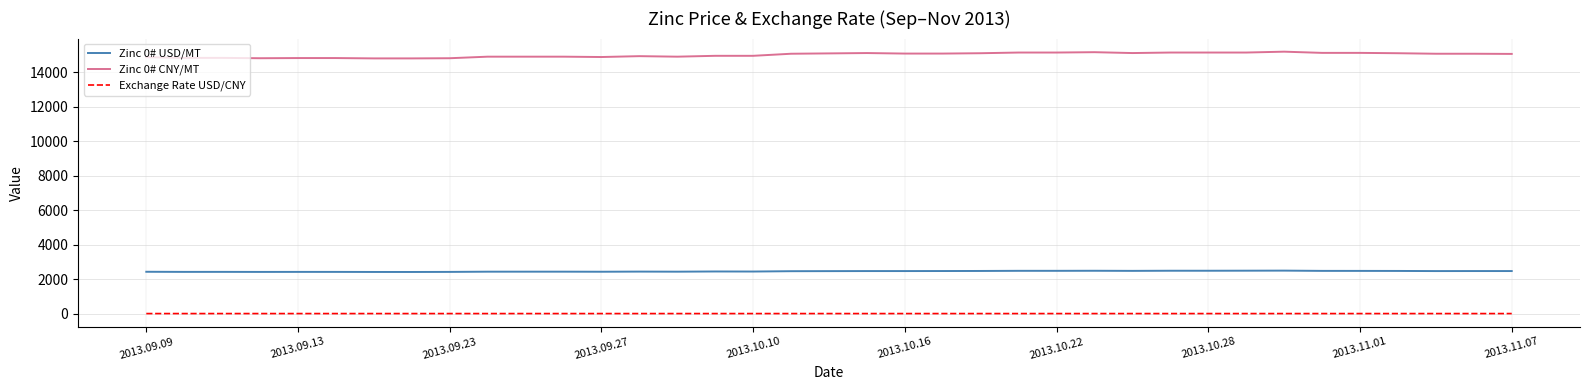

Rank the series by their maximum value, from highest to lowest.

Zinc 0# CNY/MT, Zinc 0# USD/MT, Exchange Rate USD/CNY